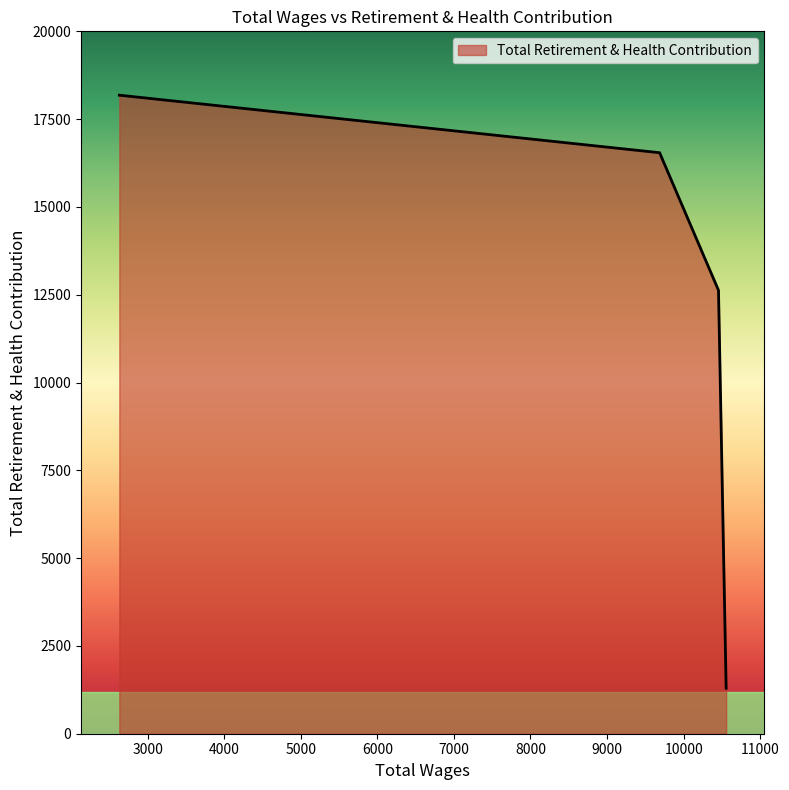

How many distinct data groups are displayed?

1